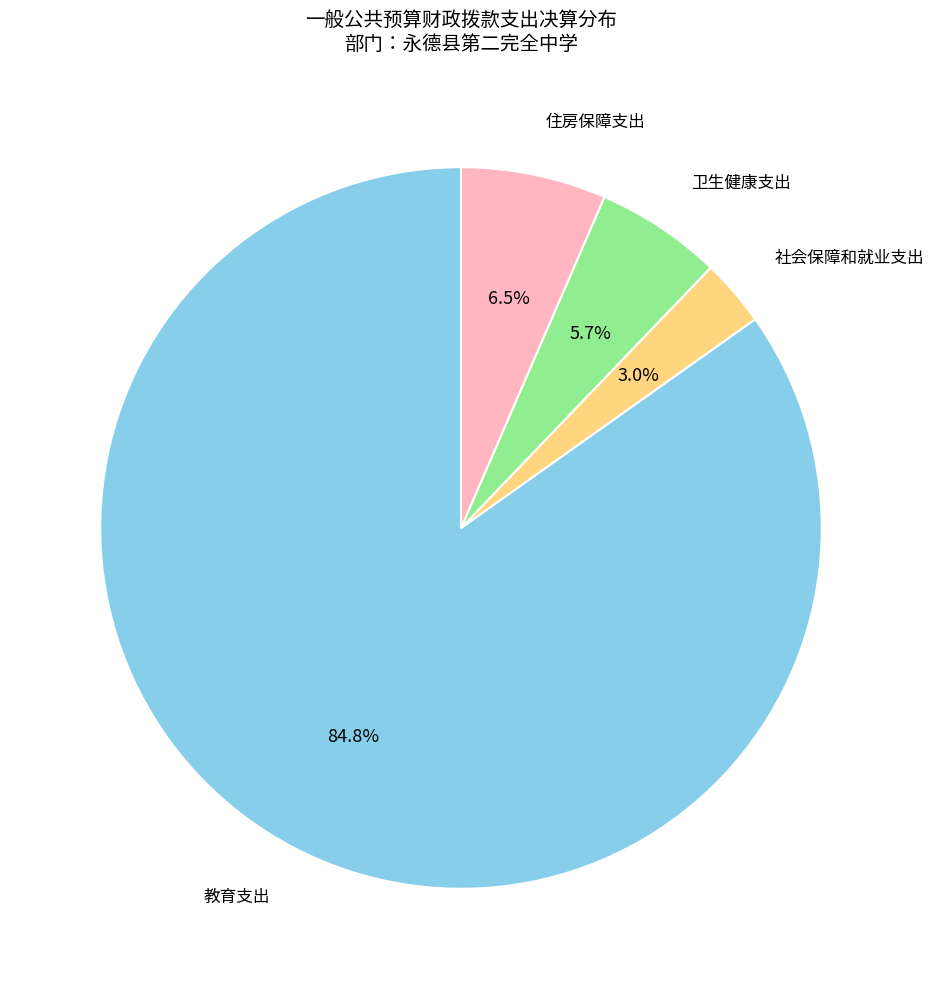

Does any single category account for the majority?

Yes